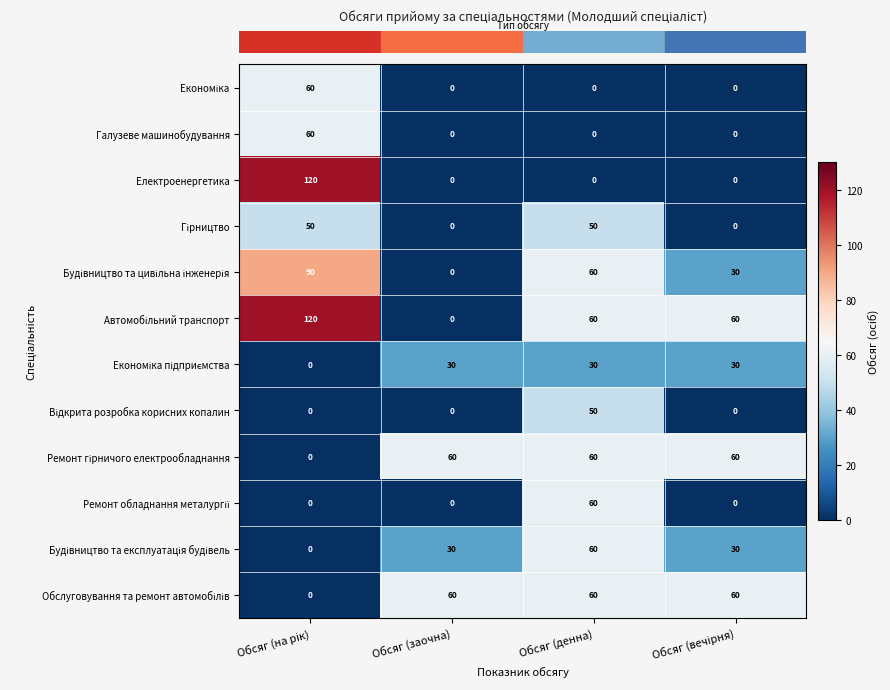

What is the total value across all series at Обсяг (денна)?

490